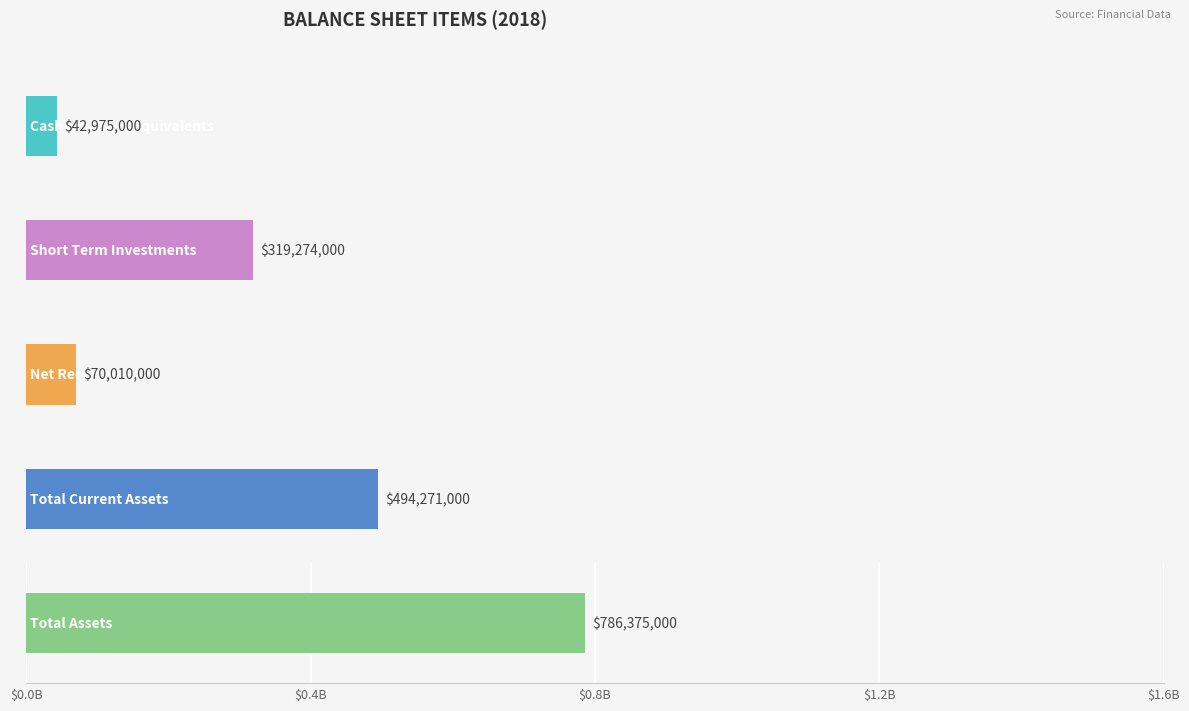

True or false: Total Current Assets has a value of 129029351 at 2016.

False